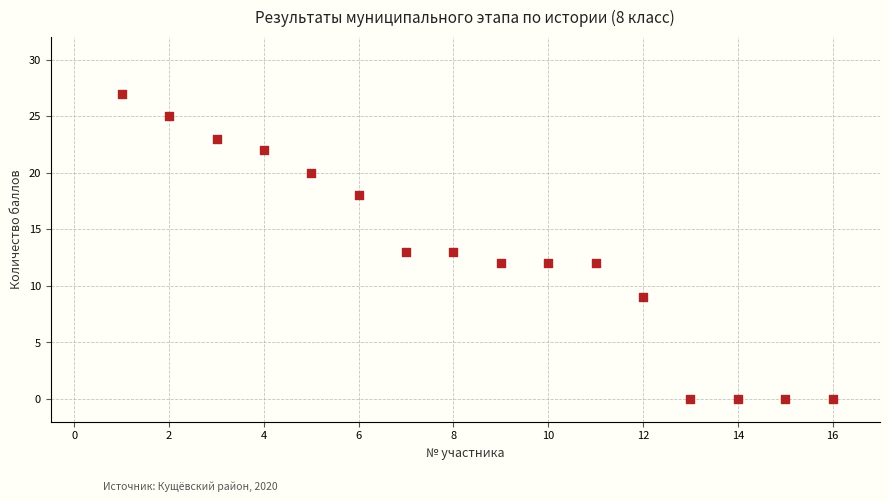

What is the range of Y values (max minus min)?

27